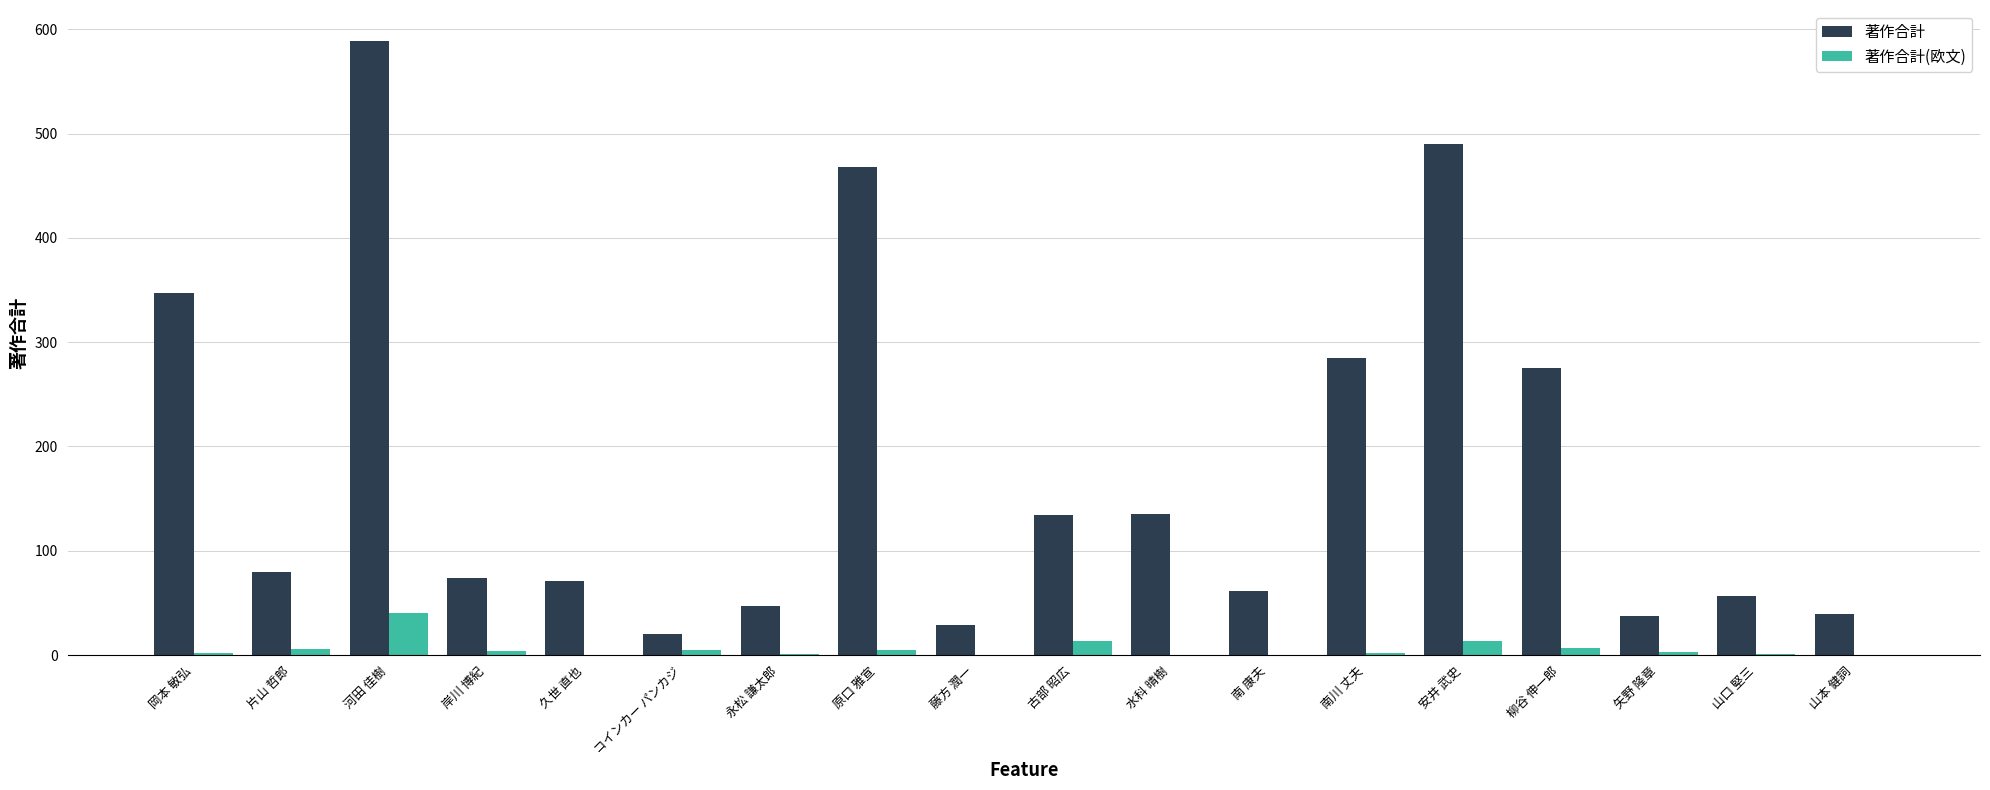

What is the maximum value shown in the chart?

589